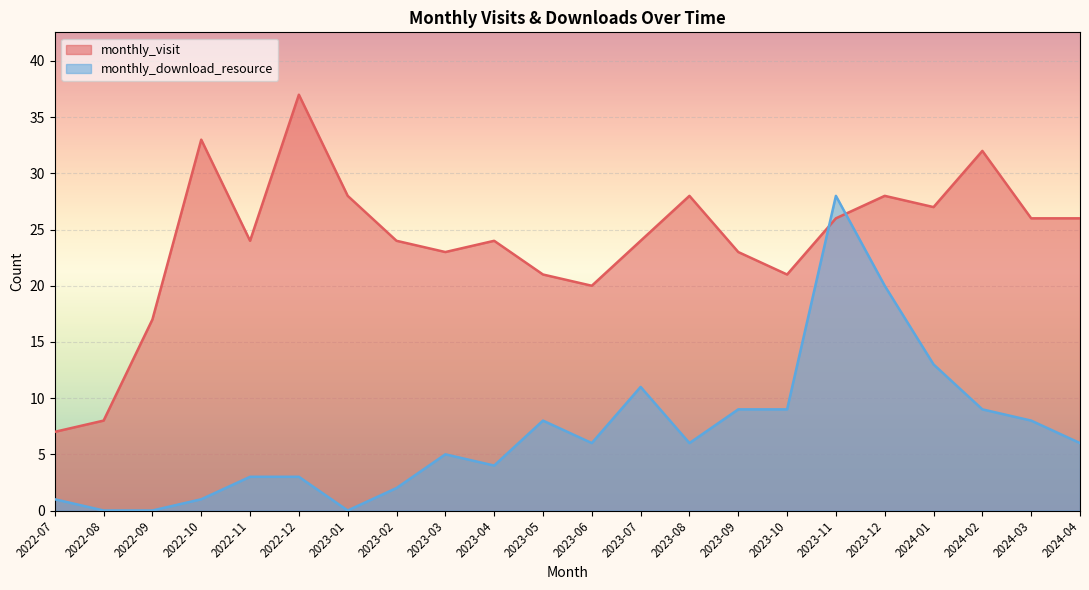

Where do monthly_download_resource and monthly_visit first cross each other?

2023-10 and 2023-11